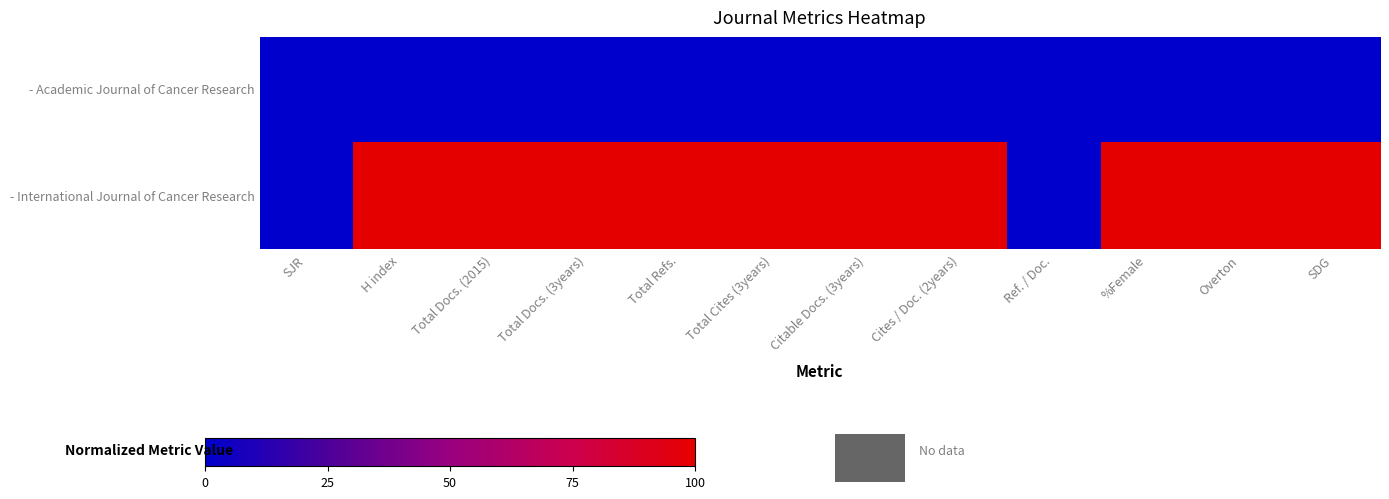

What is the spread (max minus min) of values at Total Docs. (2015)?

100